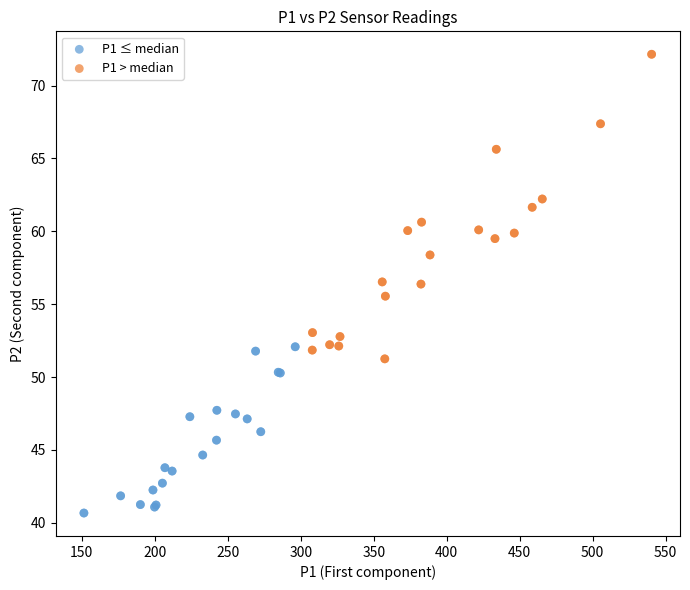

Which series reaches the minimum Y coordinate?

P1 ≤ median